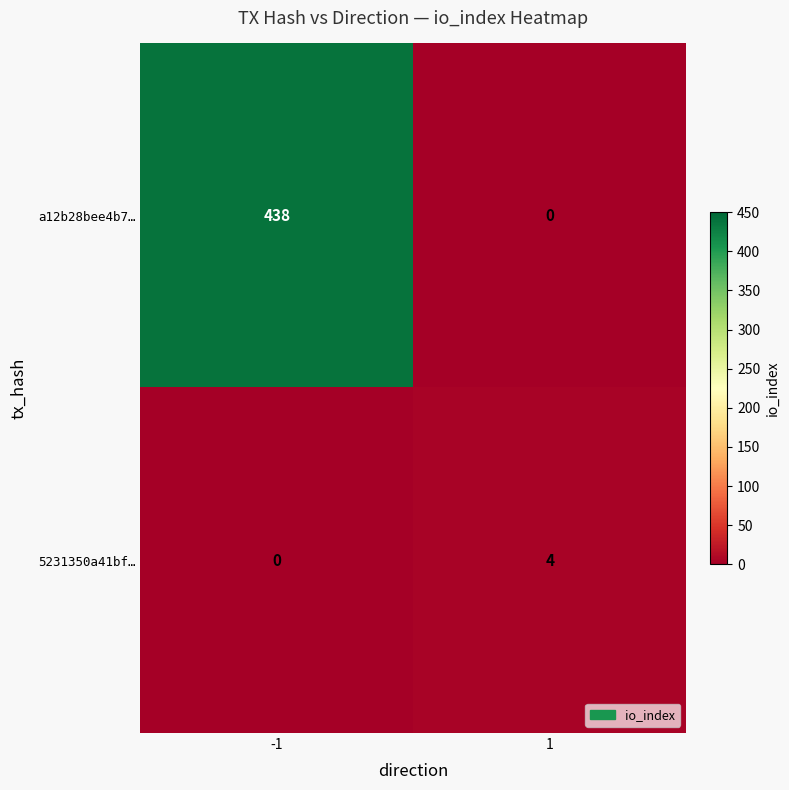

What is the difference between the maximum and minimum values in the a12b28bee4b7… series?

438